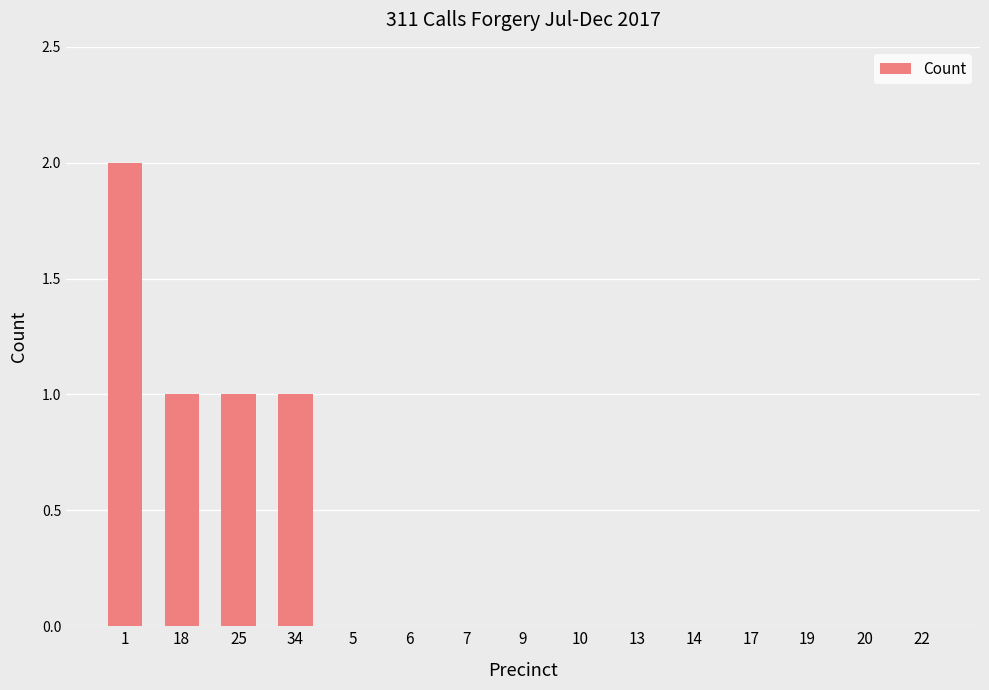

The chart shows a value of 0 at 19. True or false?

True